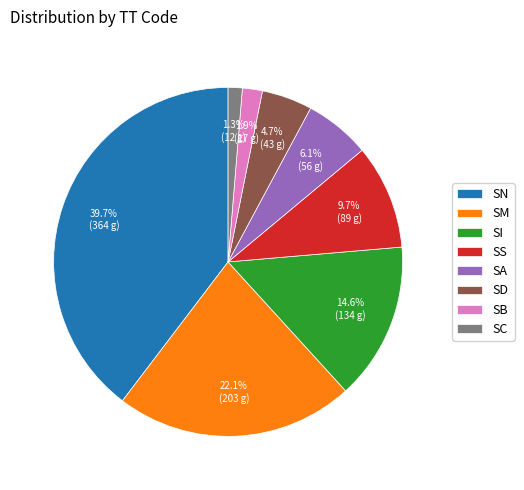

Is SM the majority of the pie?

No